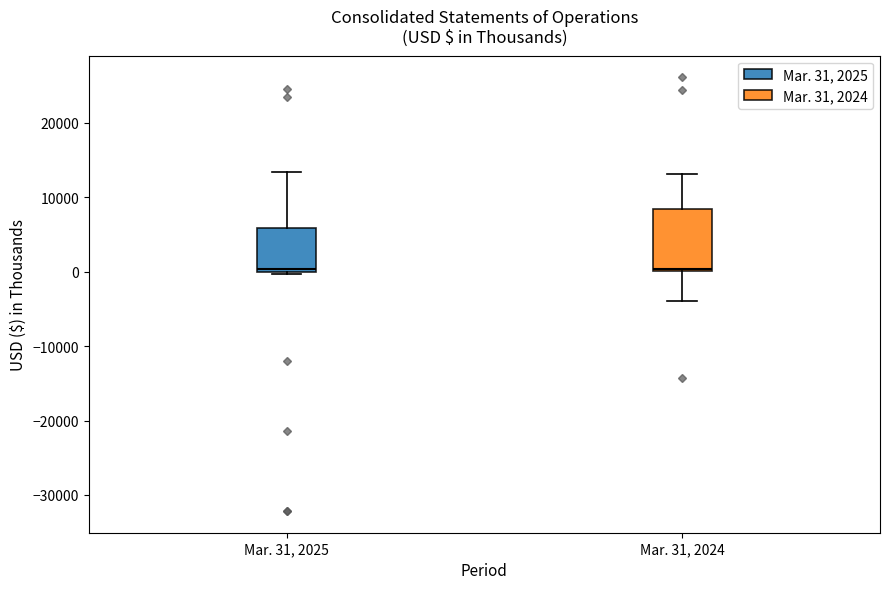

Reading left to right, read every box against the y-axis: the position of its median line, the range the box covers, and the ends of its whiskers. The values are not printed on the chart, so give them approximately, as read against the axis.

Mar. 31, 2025: median 0 (just above the box's lower edge), box 0 to 6000, whiskers 0 to 13000
Mar. 31, 2024: median 0 (just above the box's lower edge), box 0 to 8000, whiskers -4000 to 13000